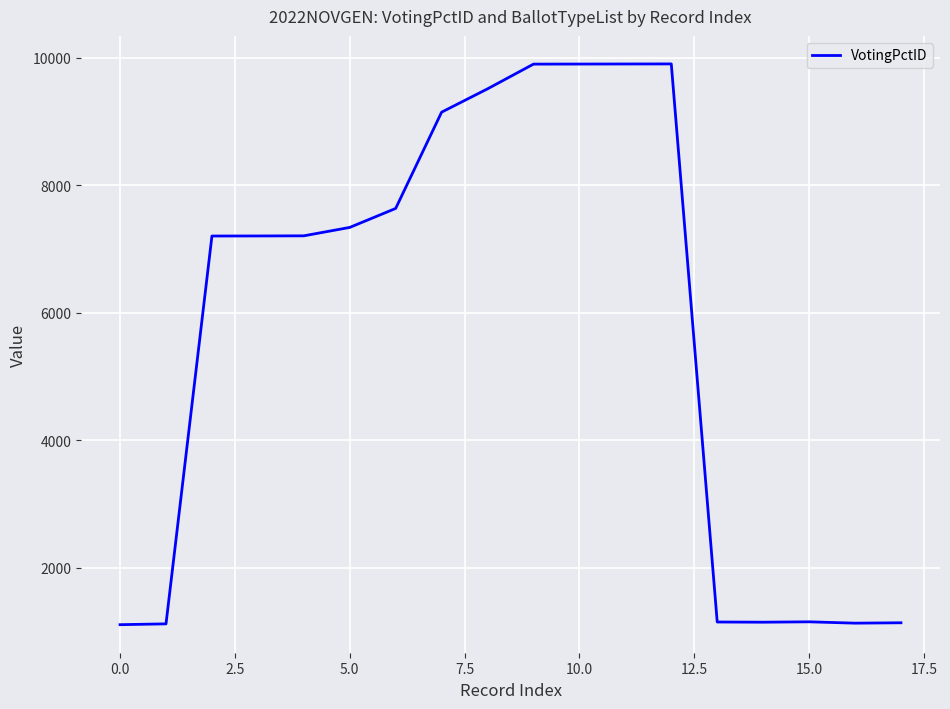

What is the maximum value shown in the chart?

9904